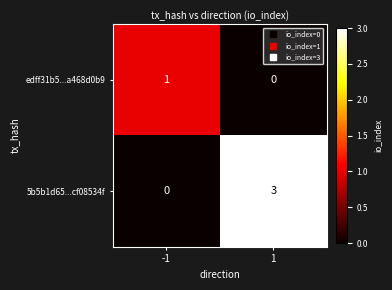

Rank the series at 1 from highest to lowest value.

5b5b1d65...cf08534f, edff31b5...a468d0b9